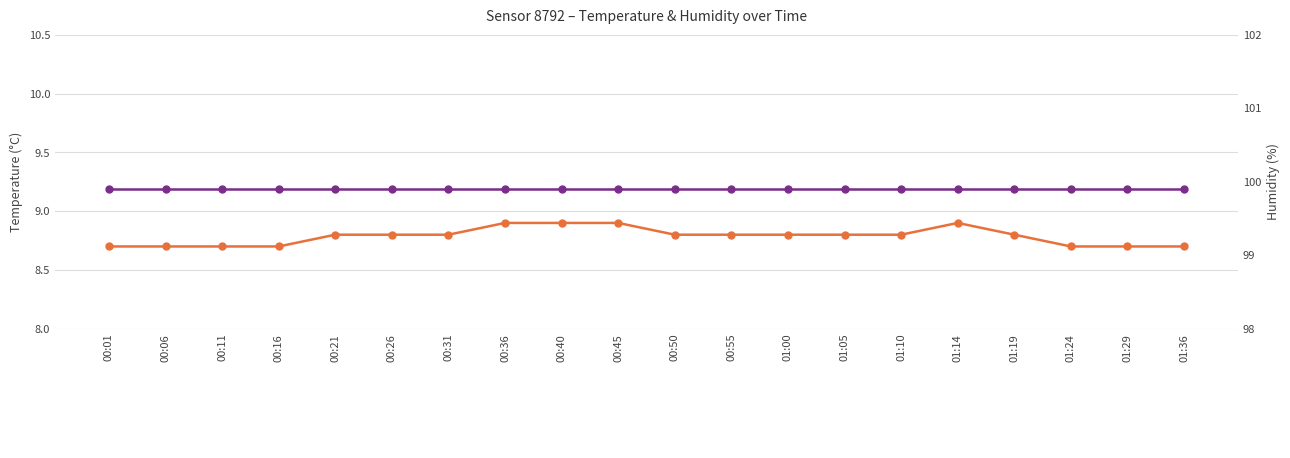

How many lines are shown in the chart?

2